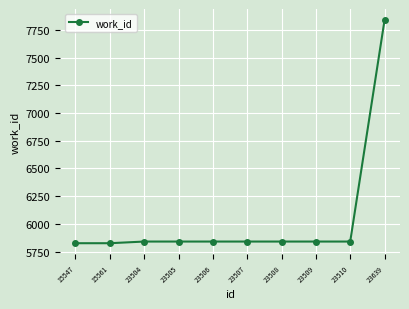

What is the value of the 6th point from the left?

5841